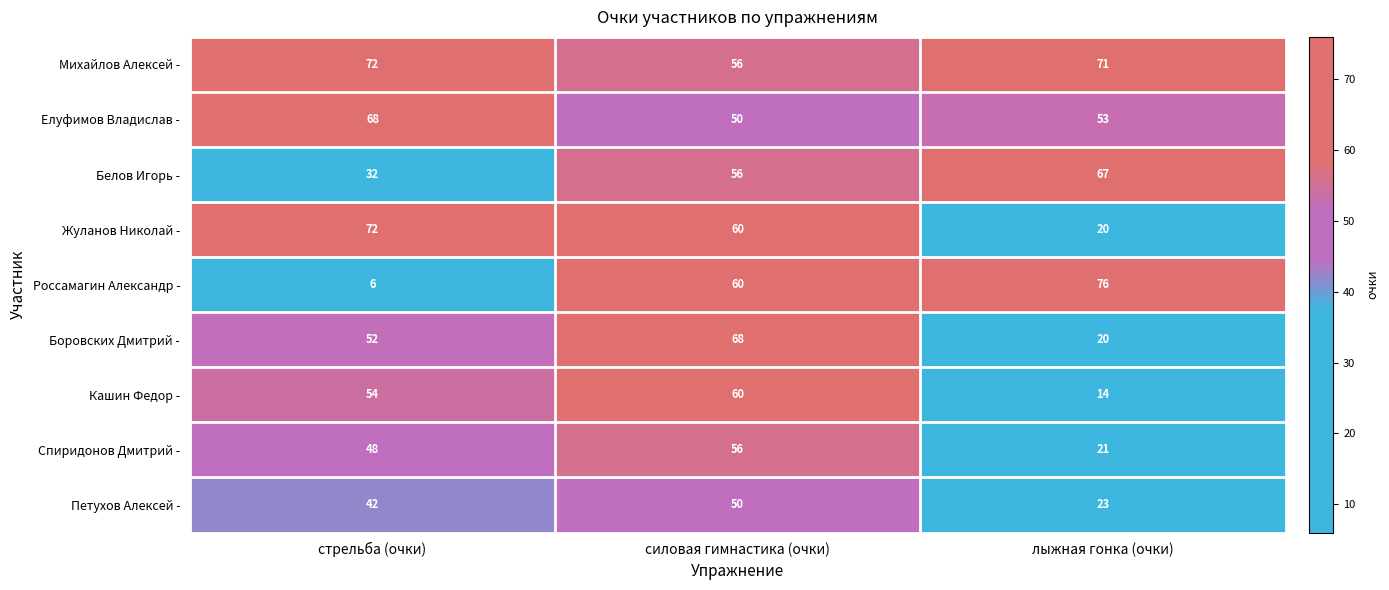

Read the Елуфимов Владислав - value at силовая гимнастика (очки), to the nearest 5.

50